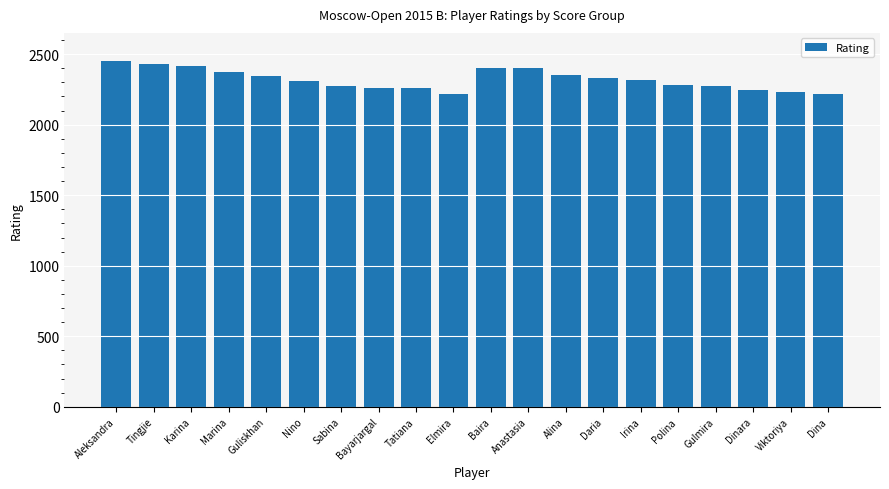

Between Irina and Bayarjargal, which is larger?

Irina